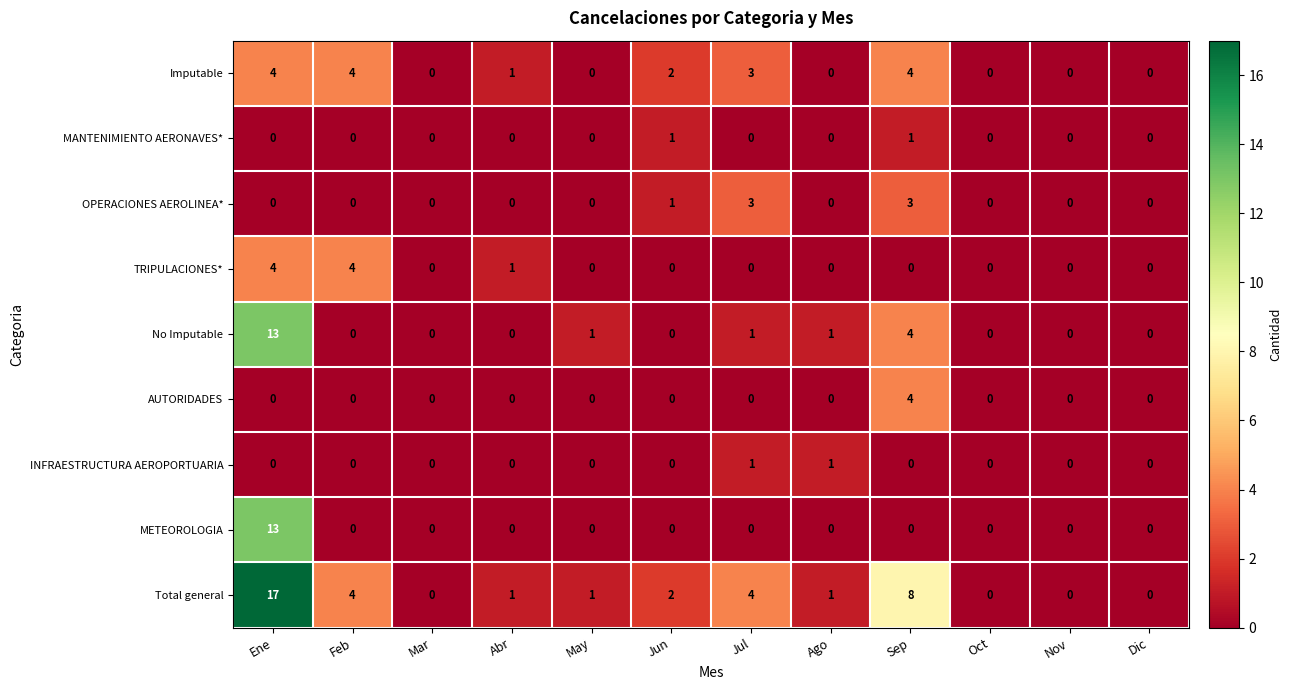

What is the sum of the No Imputable values at Abr and Sep?

4